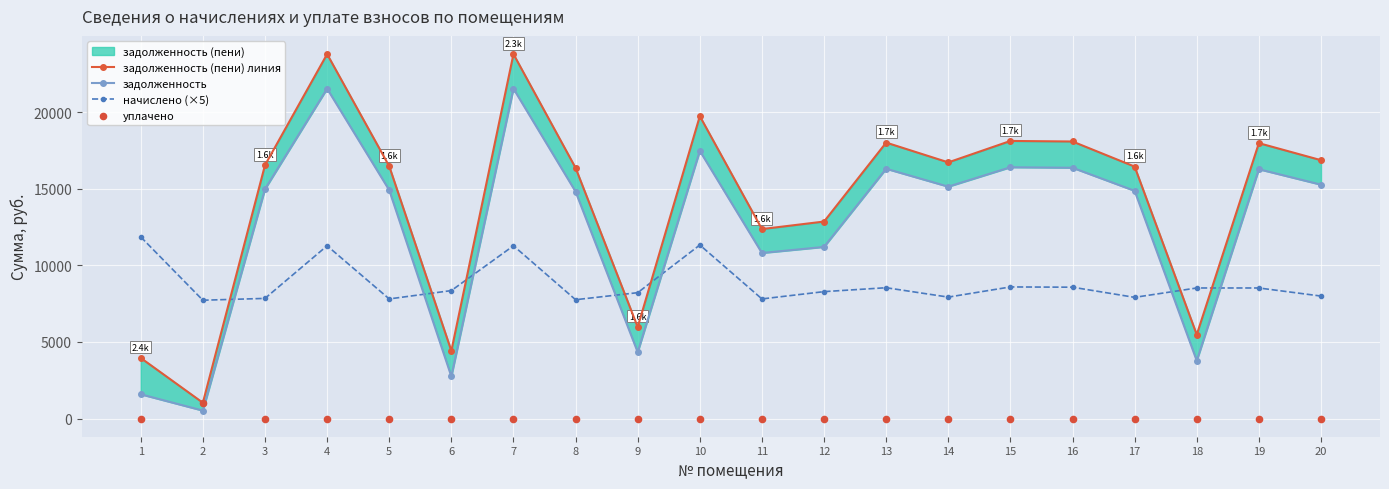

Is the value of задолженность at 19 greater than the value of уплачено at 15?

Yes